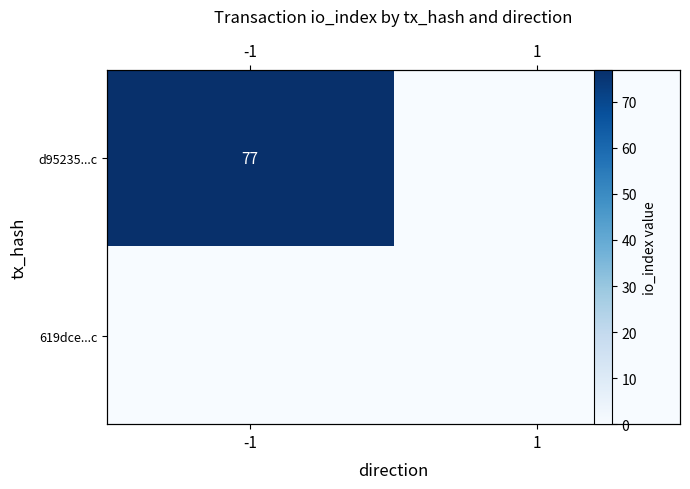

The value of 619dce...c at -1 is 0. True or false?

True